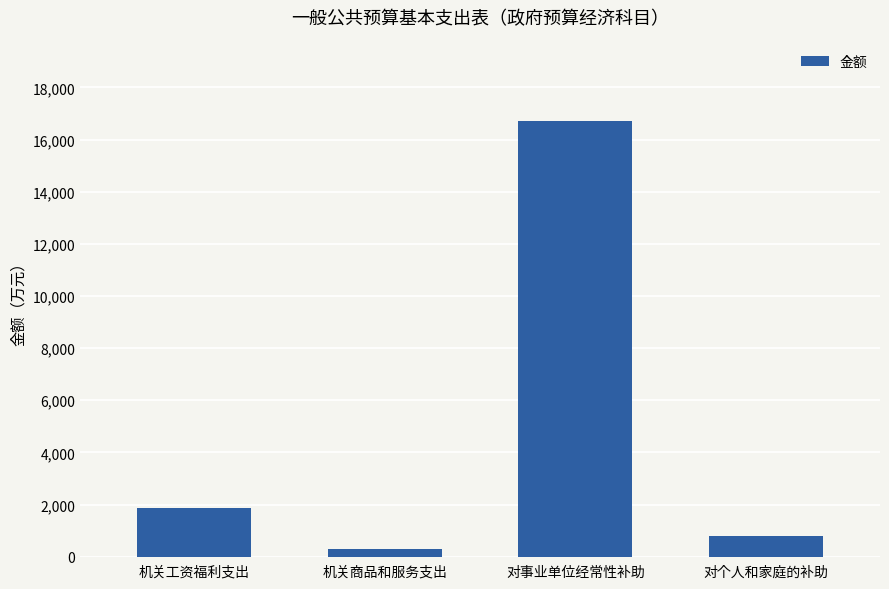

How many distinct data groups are displayed?

1